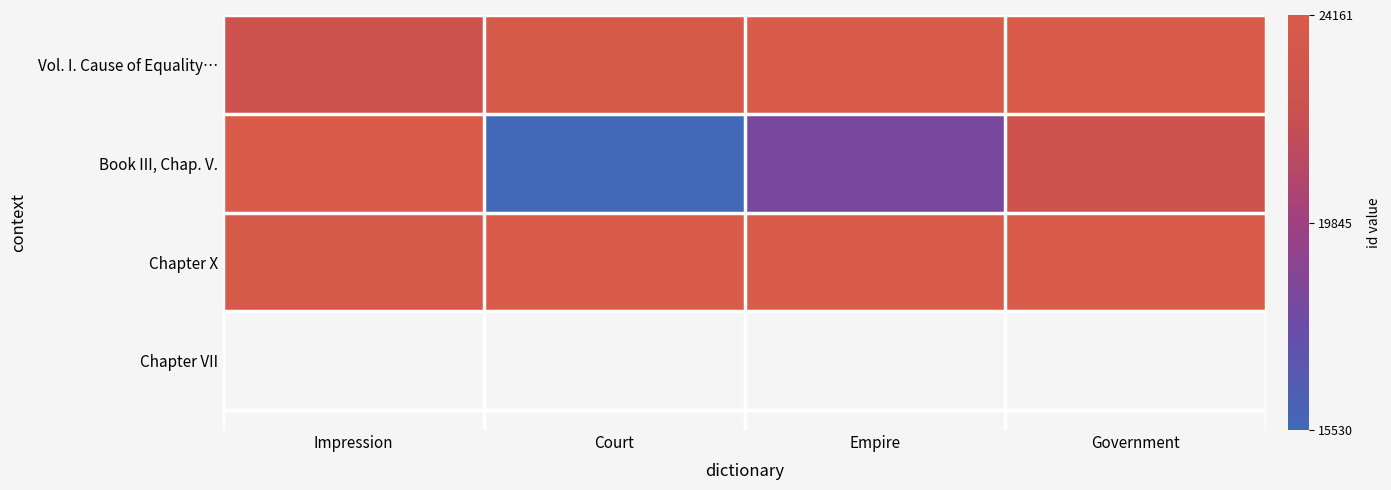

Rank the series by their maximum value, from highest to lowest.

Book III, Chap. V., Chapter X, Vol. I. Cause of Equality…